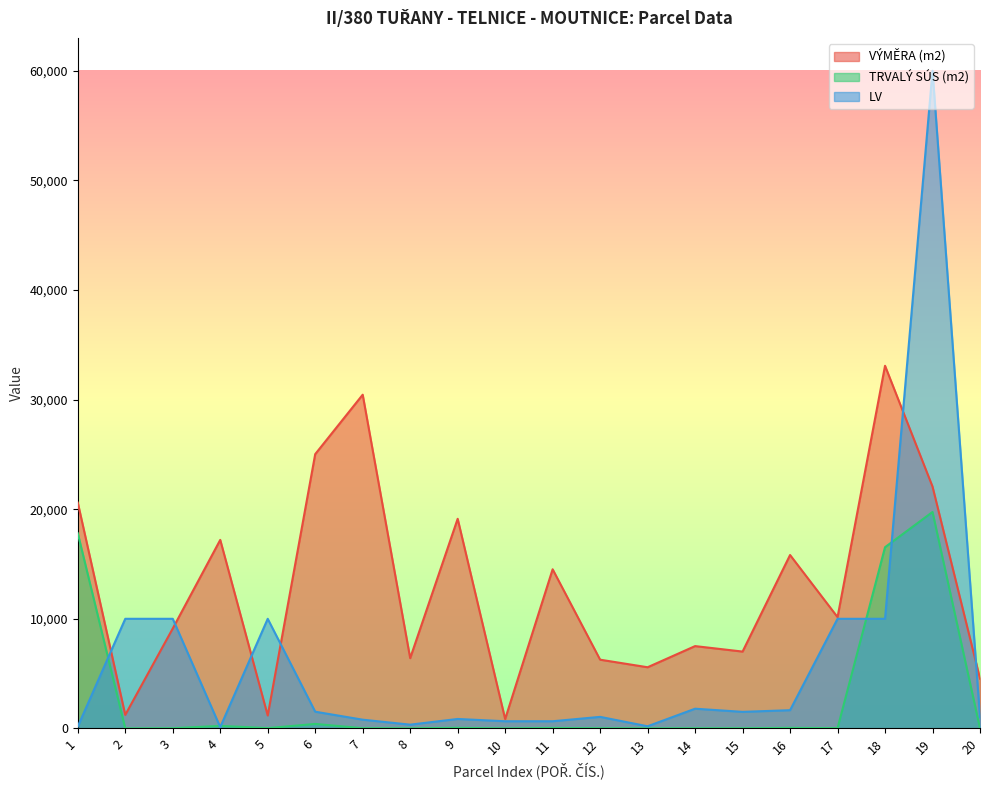

At which label does LV first exceed 1511?

2